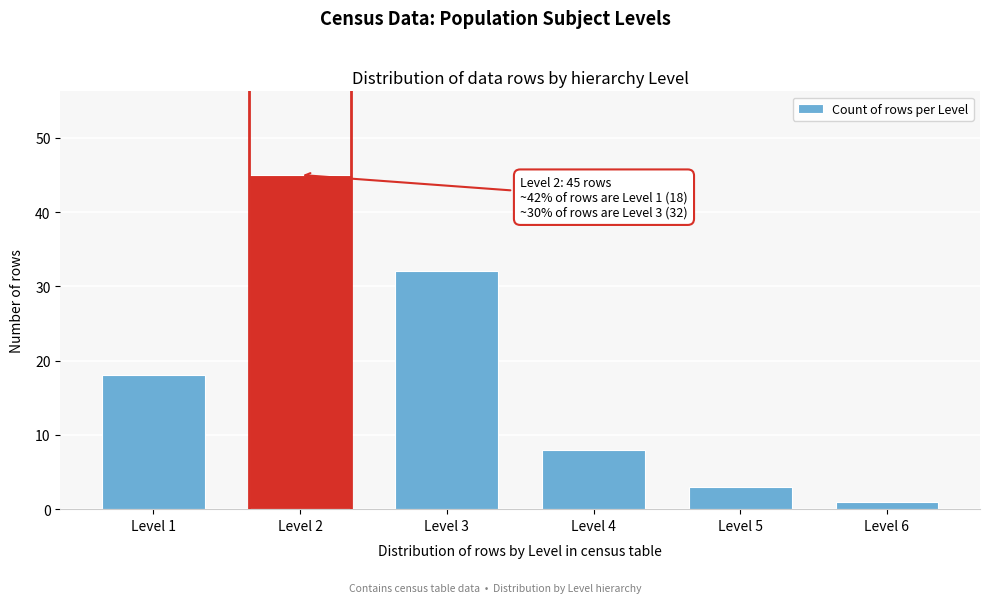

Reading left to right, what are all the values shown in this chart?

18	45	32	8	3	1